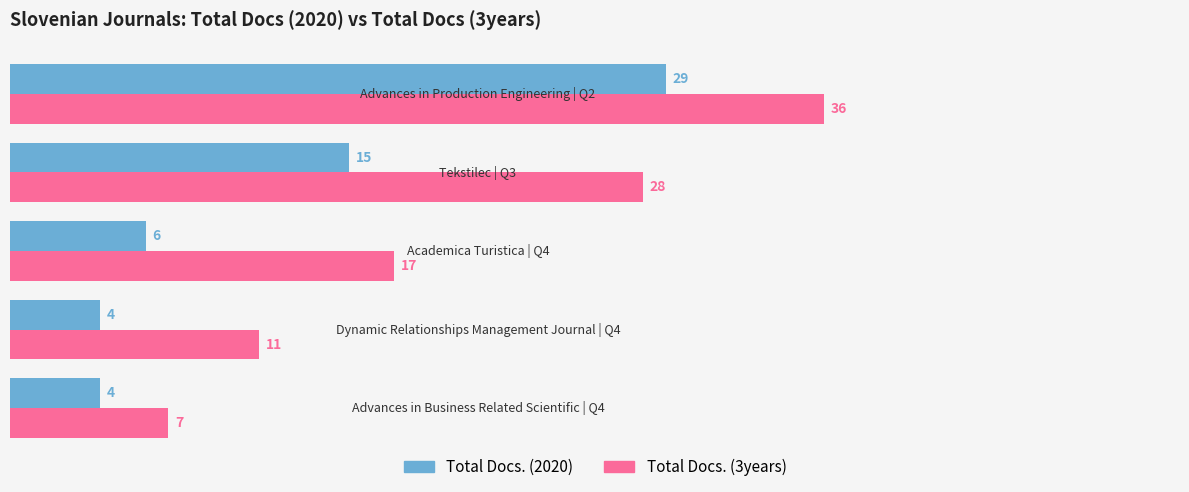

Which series has the largest total across all categories?

Total Docs. (3years)